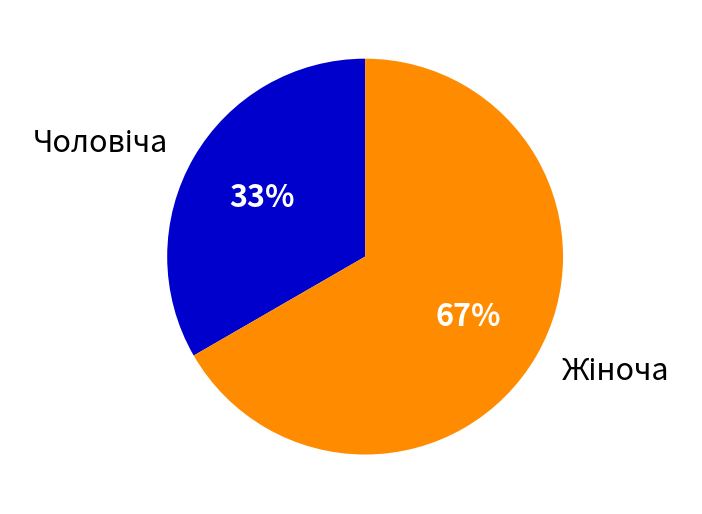

To the nearest percent, what is the average slice percentage?

50%